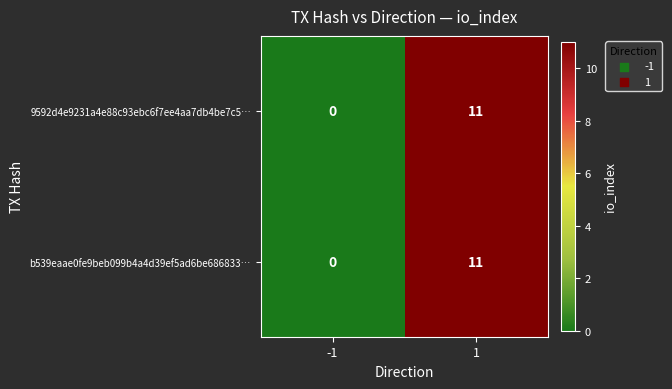

The value of 9592d4e9231a4e88c93ebc6f7ee4aa7db4be7c5… at 1 is 2. True or false?

False